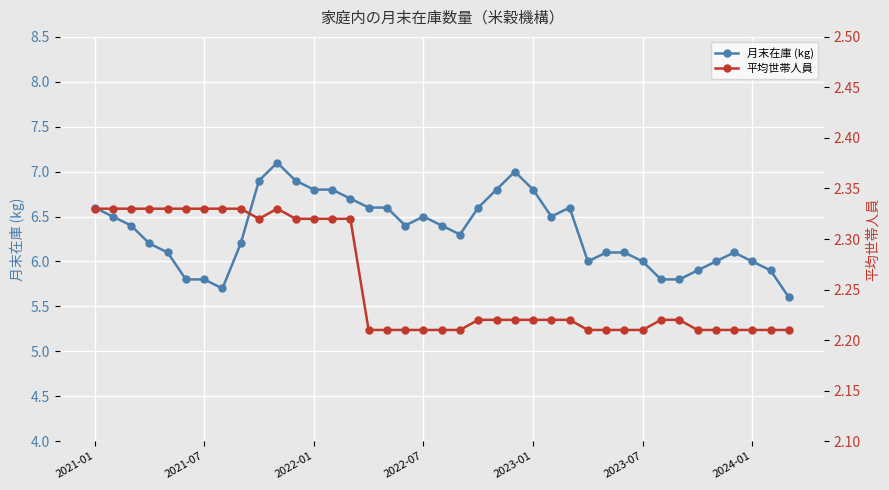

What is the maximum value for 月末在庫 (kg)?

7.1